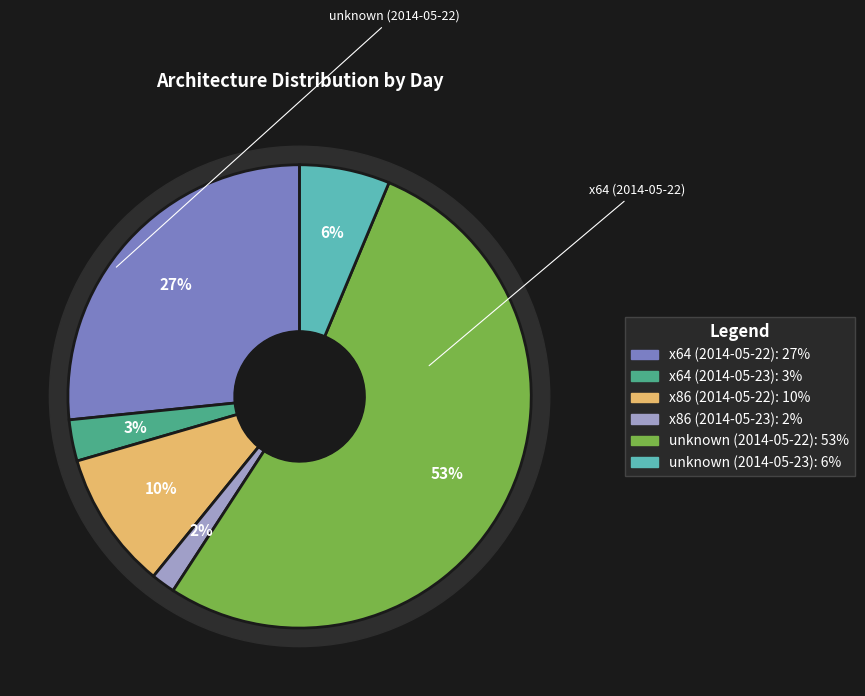

True or false: x64 (2014-05-23) accounts for 3% of the total.

True